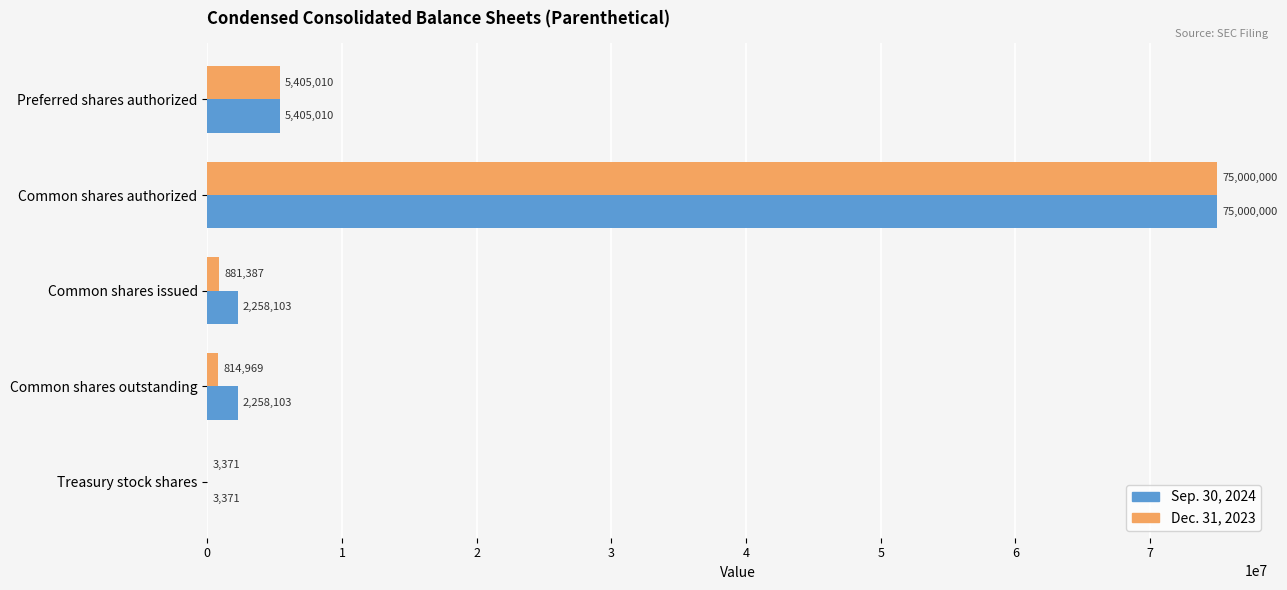

What is the sum of all Dec. 31, 2023 values?

82104737